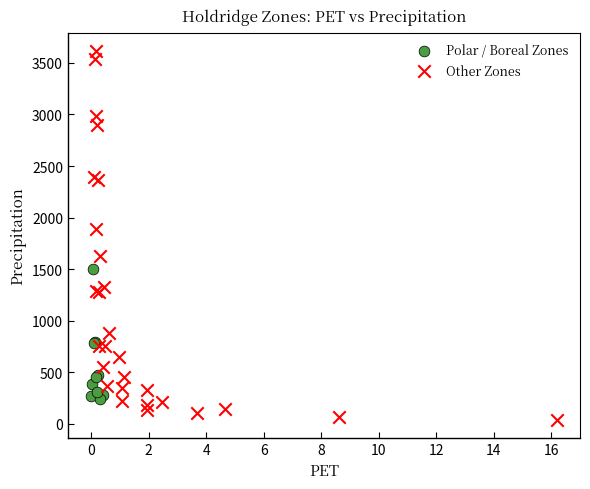

Which series has the largest Y range (max minus min)?

Other Zones